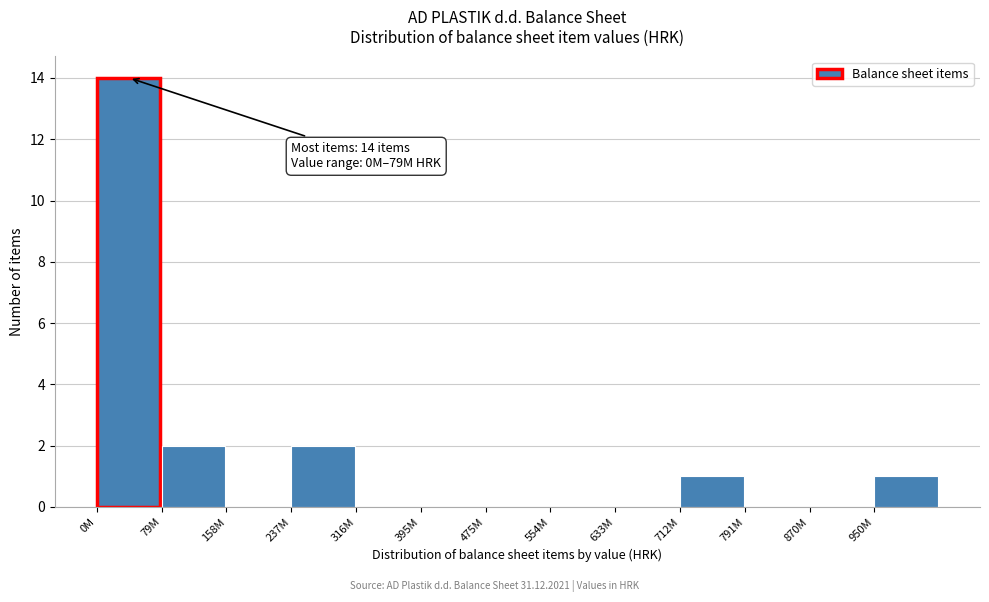

Reading right to left, what are all the values shown in this chart?

950M=1	870M=0	791M=0	712M=1	633M=0	554M=0	475M=0	395M=0	316M=0	237M=2	158M=0	79M=2	0M=14